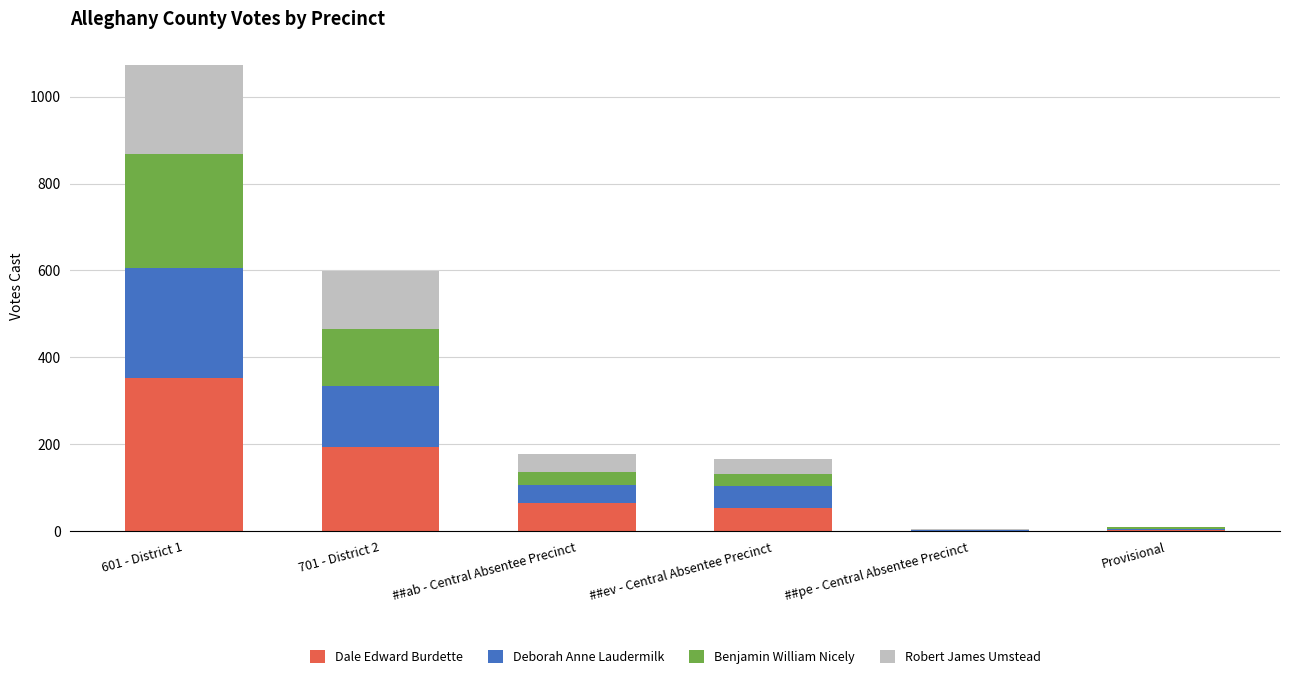

Which category has the highest value in the Dale Edward Burdette series?

601 - District 1